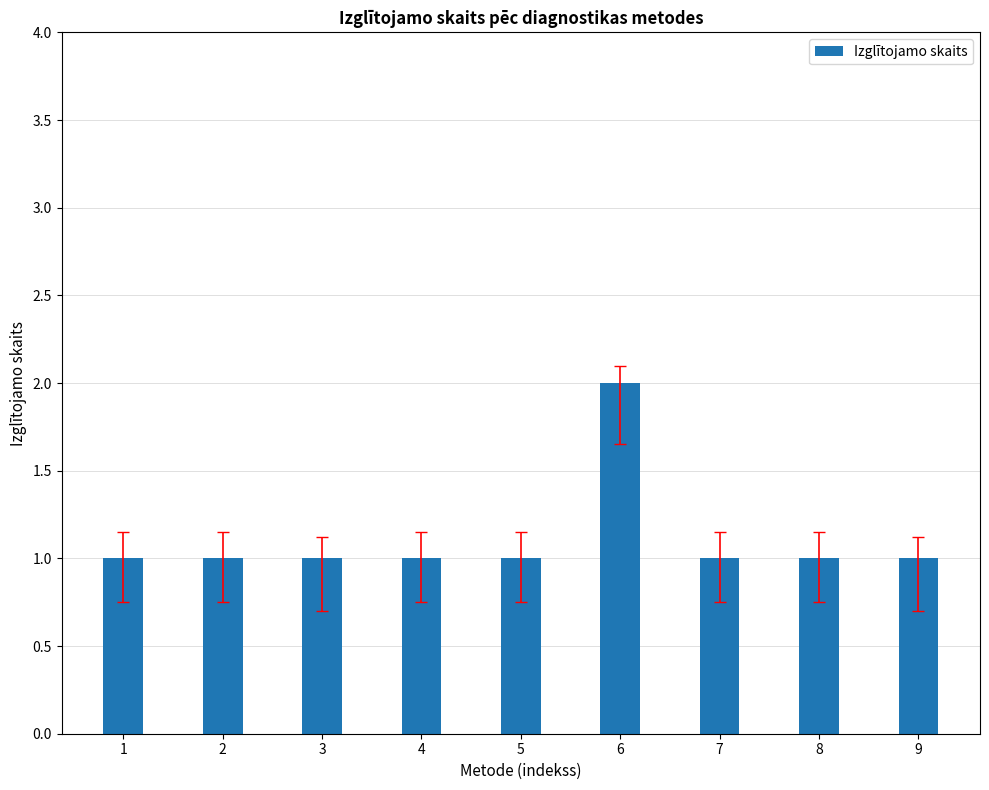

What is the maximum value shown in the chart?

2